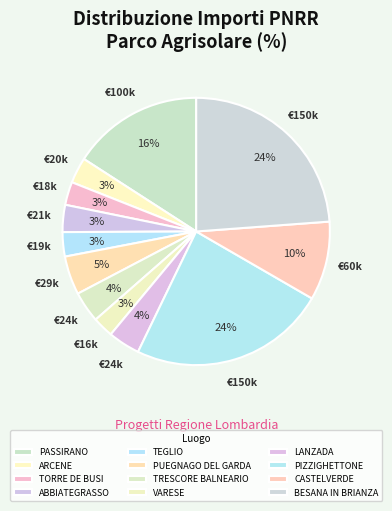

Is it true that VARESE is 1% of the pie?

False